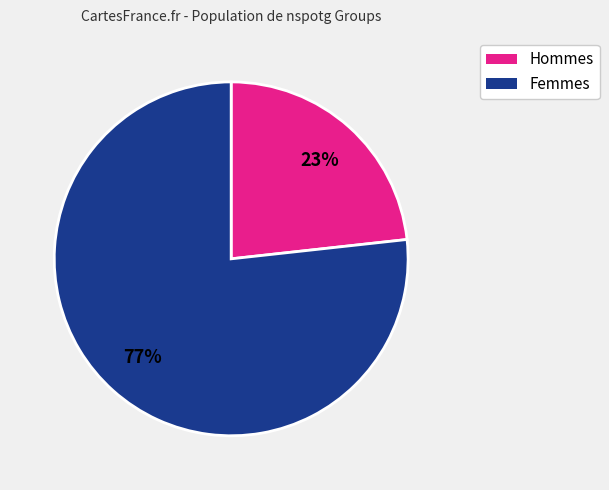

Is there a majority slice in this chart?

Yes